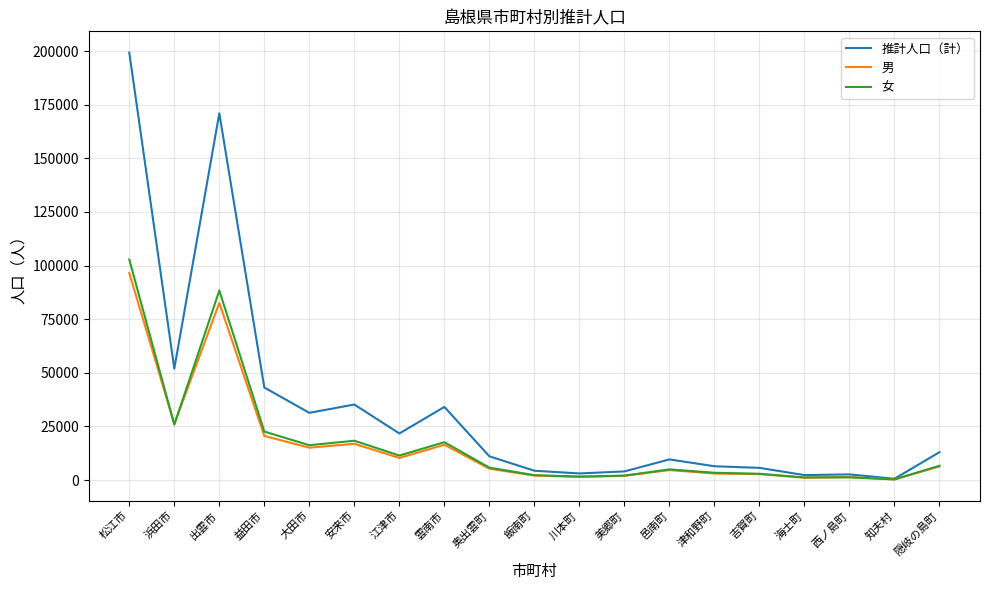

Is the value of 女 at 雲南市 greater than the value of 男 at 西ノ島町?

Yes